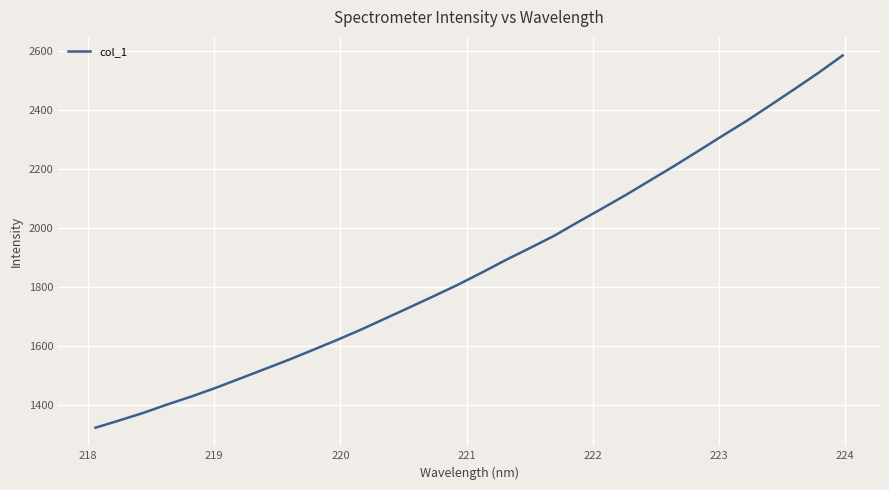

What is the difference between the maximum and minimum values?

1261.3